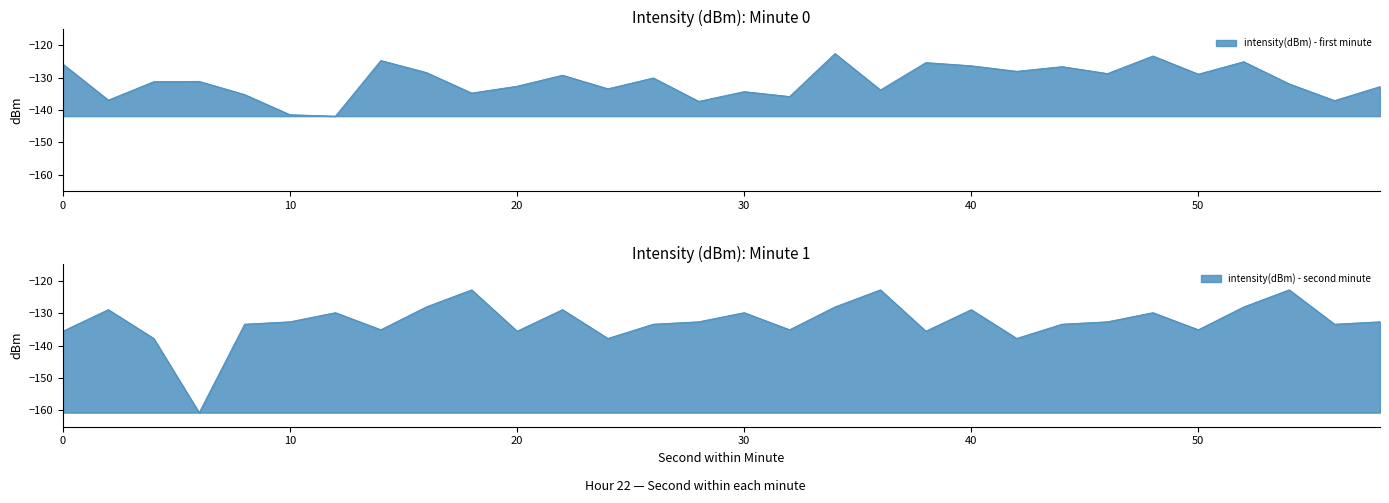

How many data points in intensity(dBm) - first minute are above -131?

14